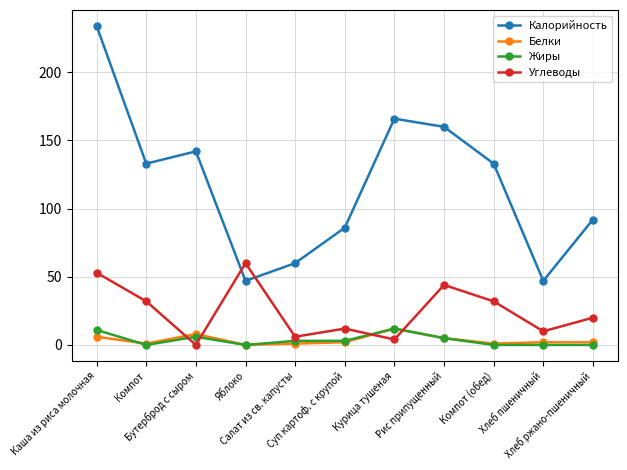

At how many categories does at least one series exceed 121?

6